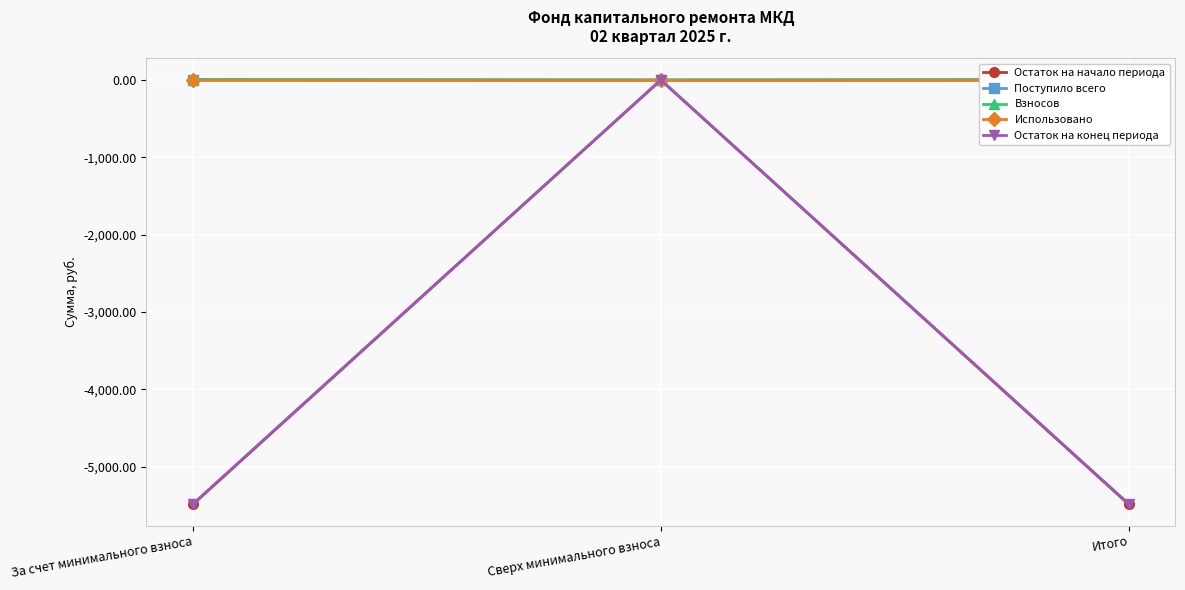

Reading right to left, extract all data points from this chart.

Остаток на начало периода: -5488.7	0.0	-5488.7
Поступило всего: 5.8	0.0	5.8
Взносов: 5.8	0.0	5.8
Использовано: 0.0	0.0	0.0
Остаток на конец периода: -5482.9	0.0	-5482.9